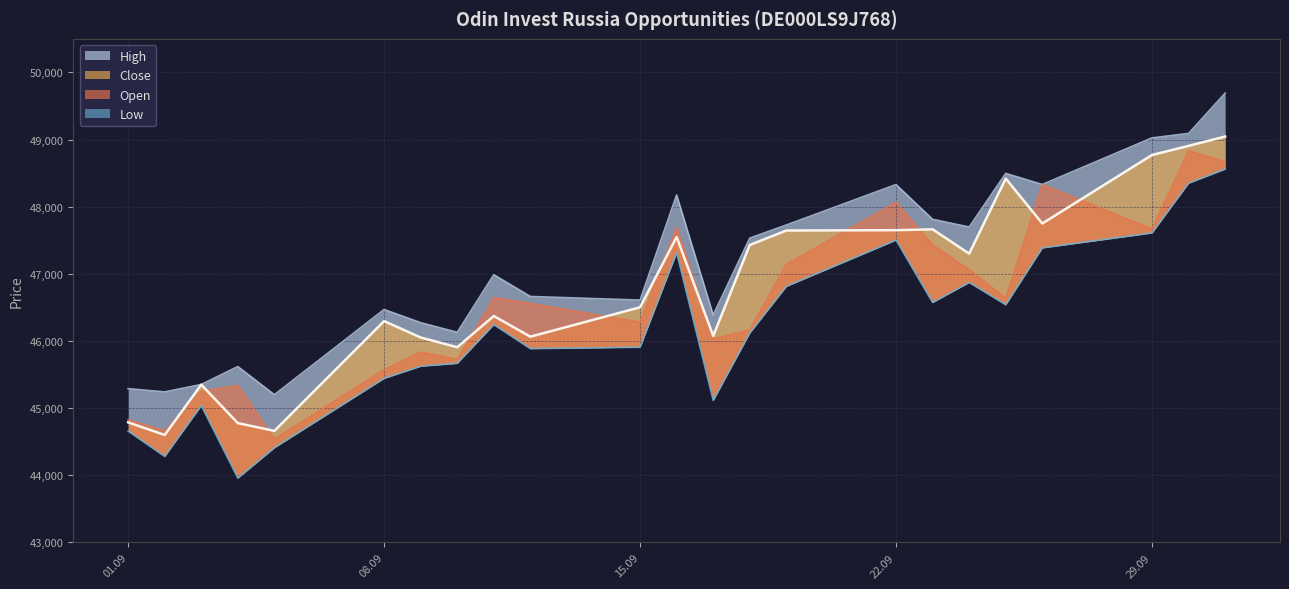

What is the difference between the maximum and minimum values in the Close series?

4445